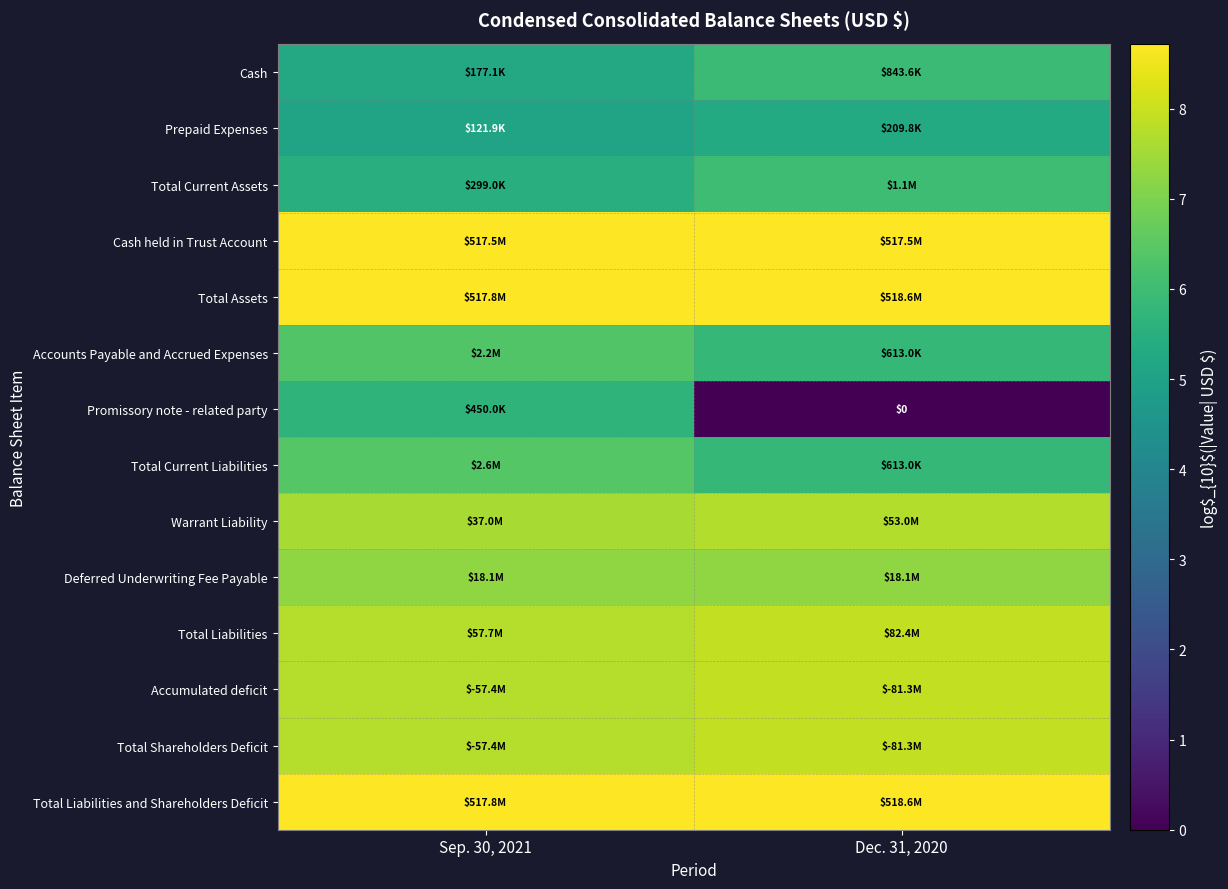

The Accounts Payable and Accrued Expenses series shows 5.8 at Dec. 31, 2020. True or false?

True